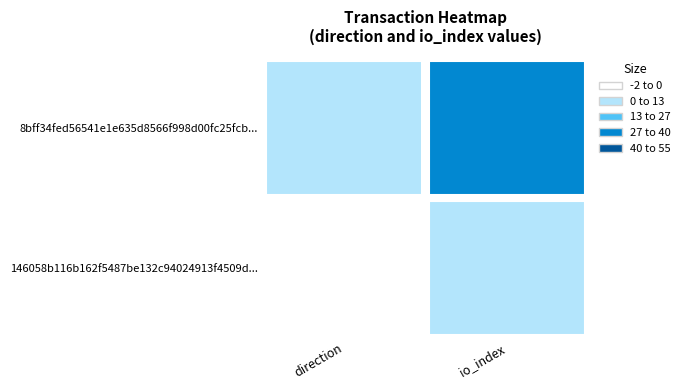

What is the sum of all 8bff34fed56541e1e635d8566f998d00fc25fcb values?

39